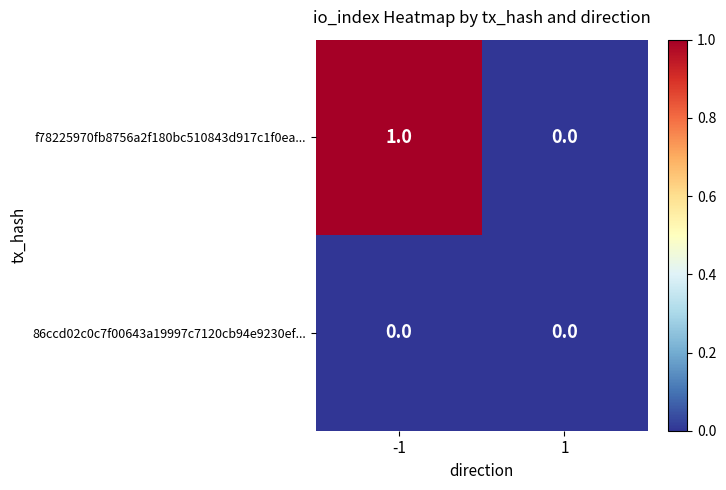

Is it true that 86ccd02c0c7f00643a19997c7120cb94e9230ef... equals 0 at 1?

True